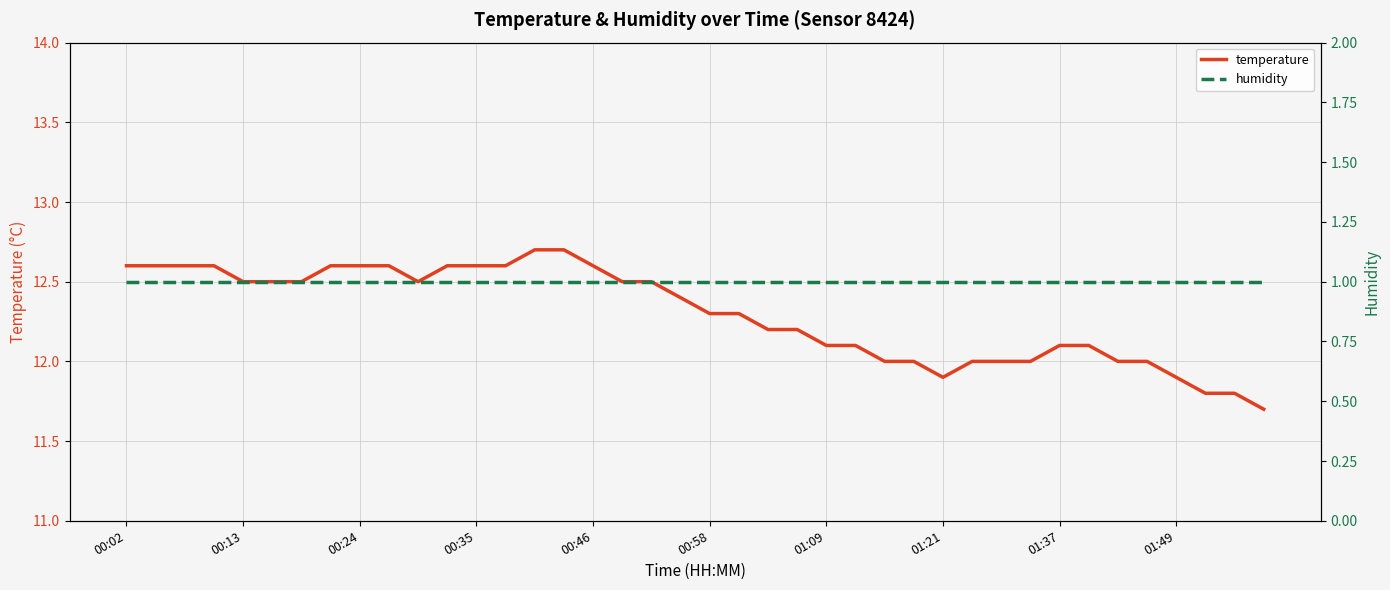

True or false: humidity has more than 2 points higher than both neighbors.

False